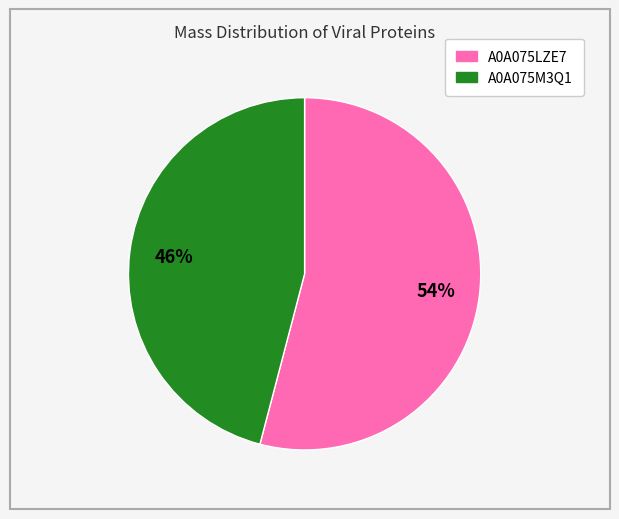

To the nearest percent, what is the difference between the largest and smallest slice percentages?

8%